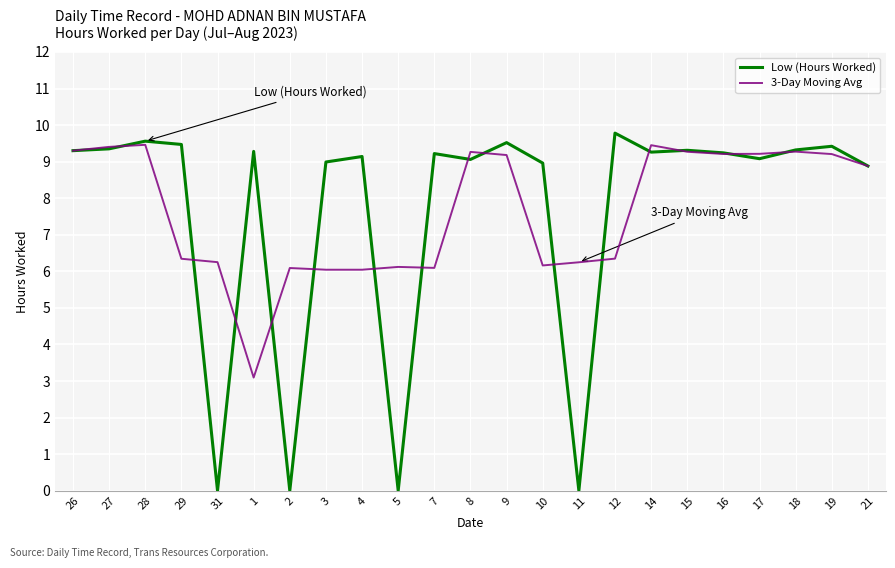

What position from the right is 7?

13